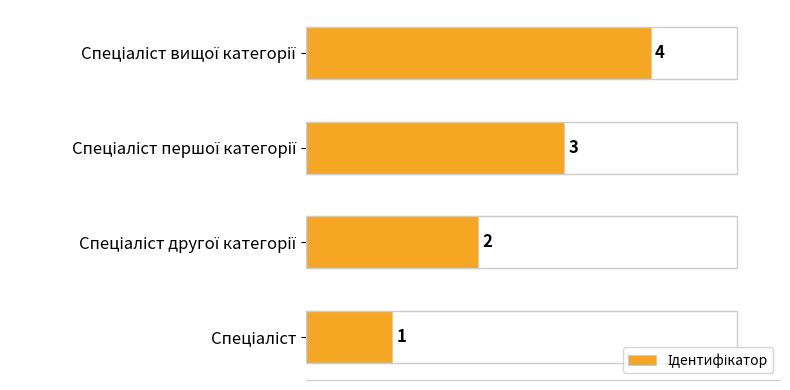

What is the sum of all values?

10